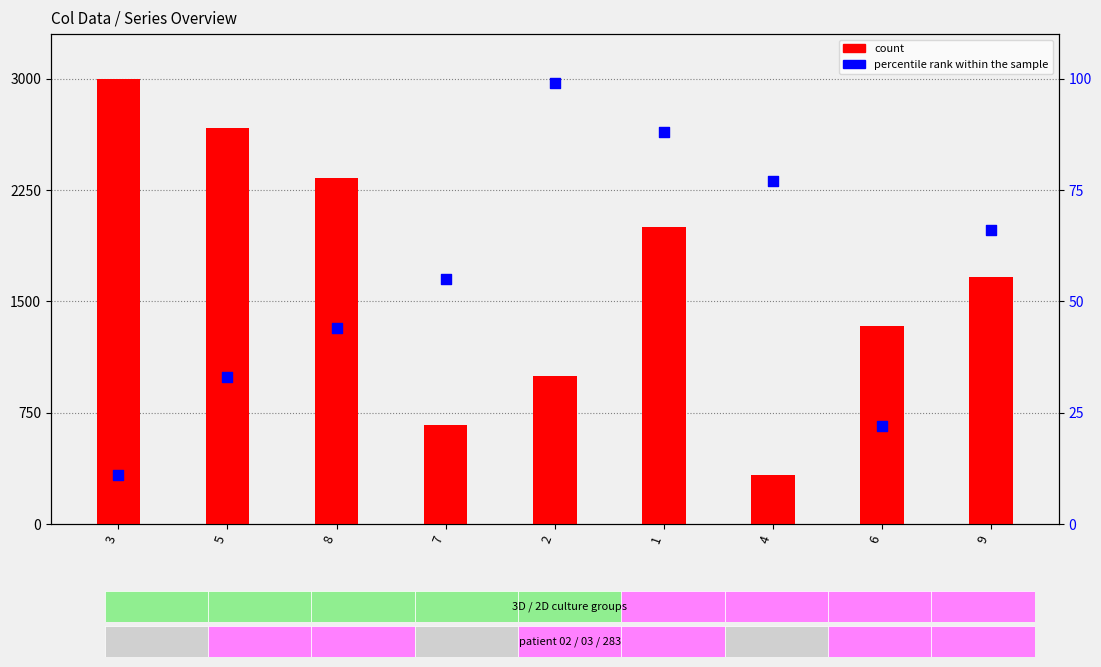

Is the value of count at 8 greater than the value of percentile rank within the sample at 7?

Yes